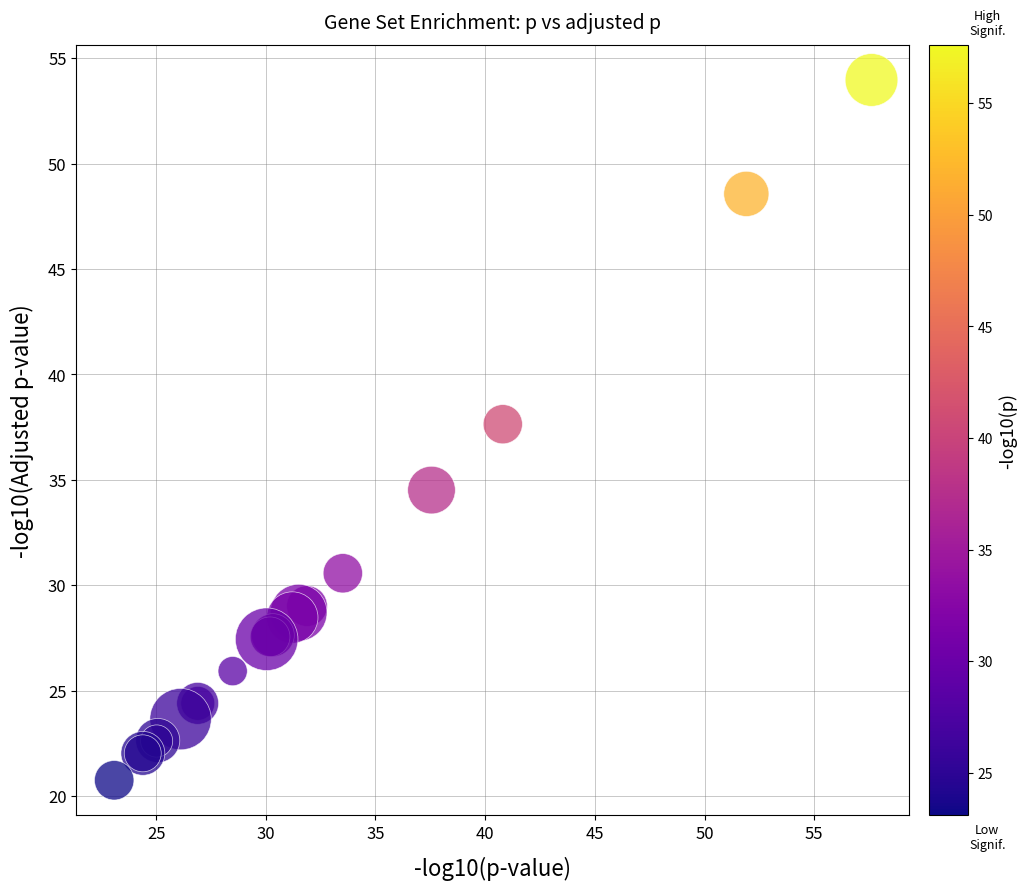

What Y value in the scatter plot is closest to 37?

37.6